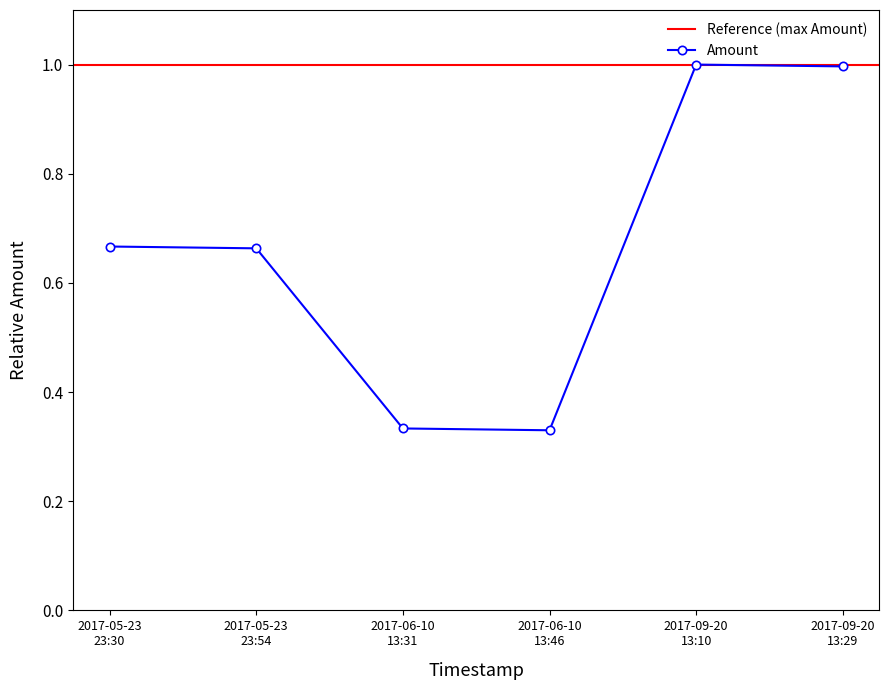

What is the maximum value for Amount?

1.0